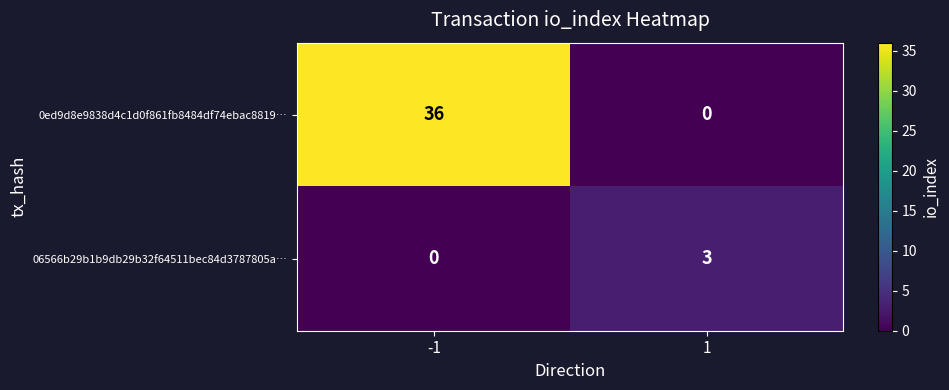

Reading left to right, extract all data points from this chart.

0ed9d8e9838d4c1d0f861fb8484df74ebac8819…: 36	0
06566b29b1b9db29b32f64511bec84d3787805a…: 0	3